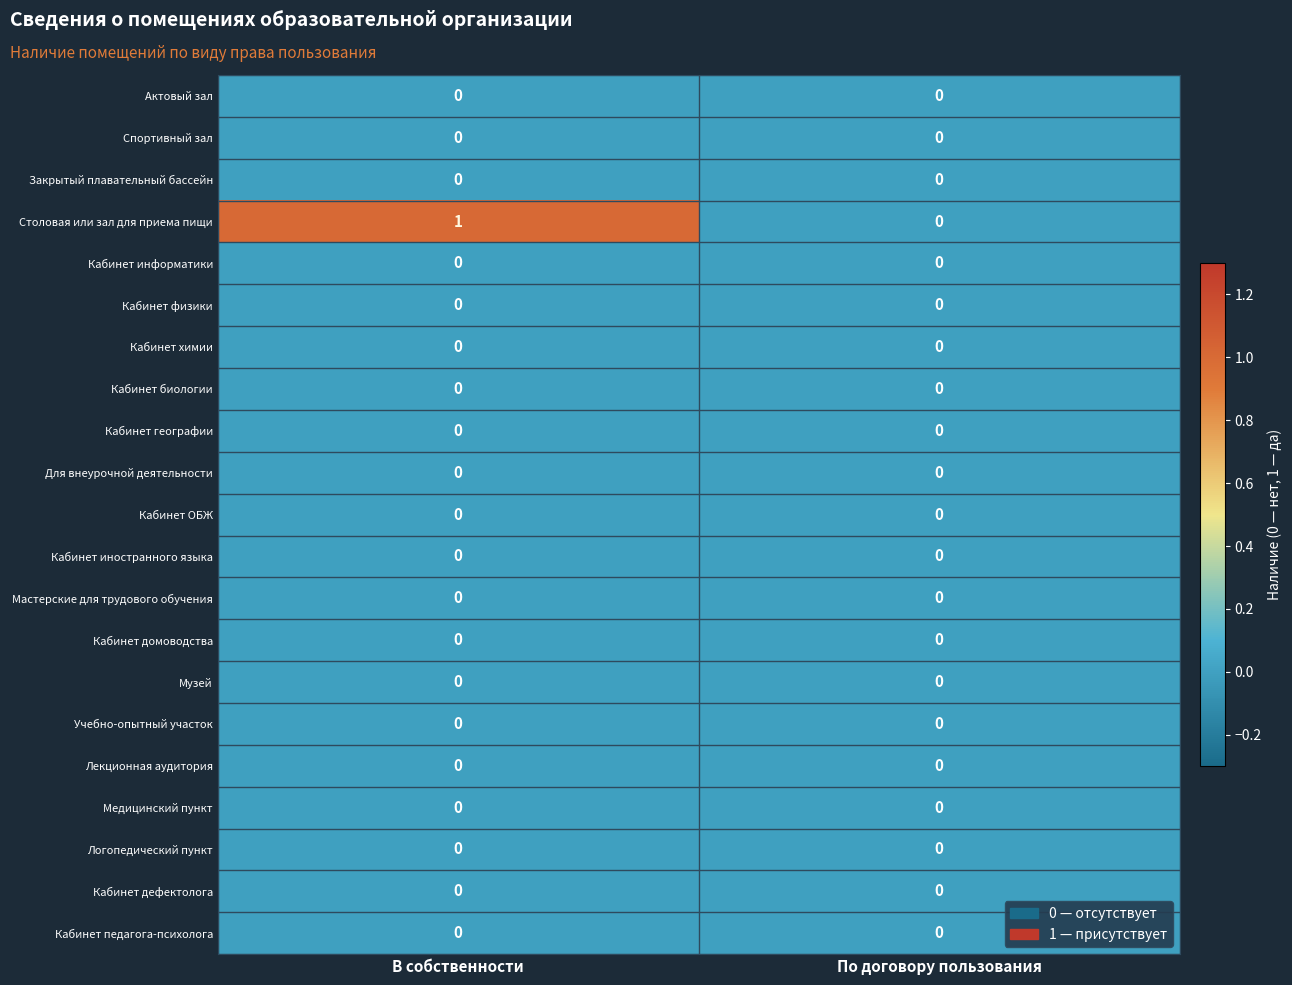

The value of Мастерские для трудового обучения at В собственности is 0. True or false?

True